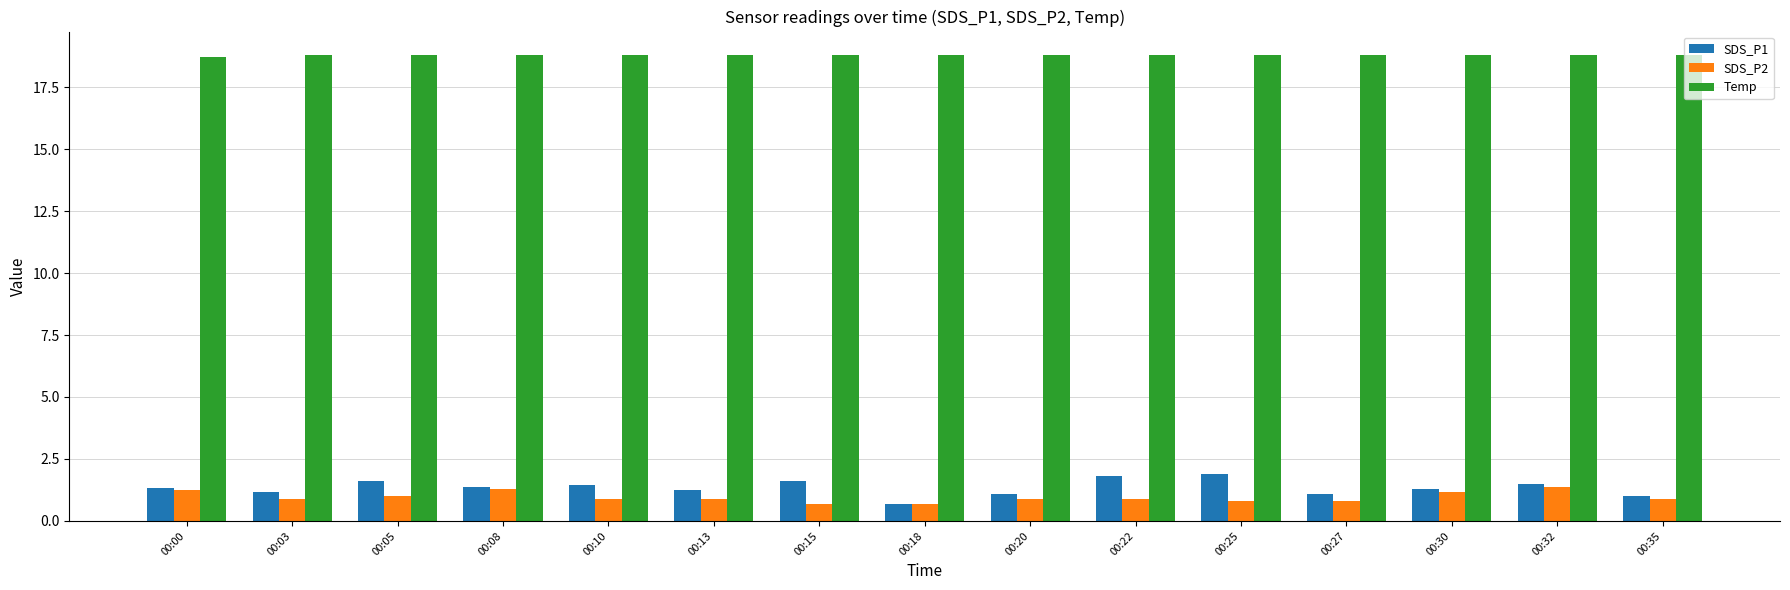

At how many categories does at least one series exceed 13?

15